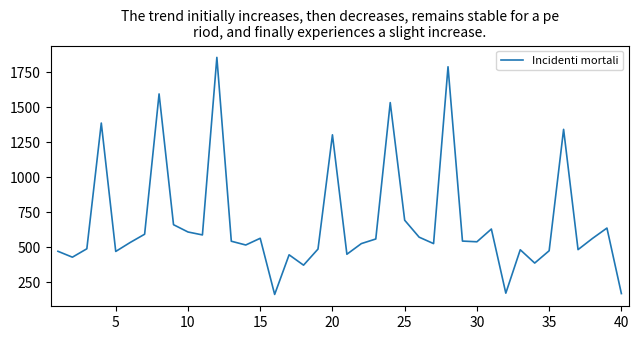

What is the smallest value displayed?

162